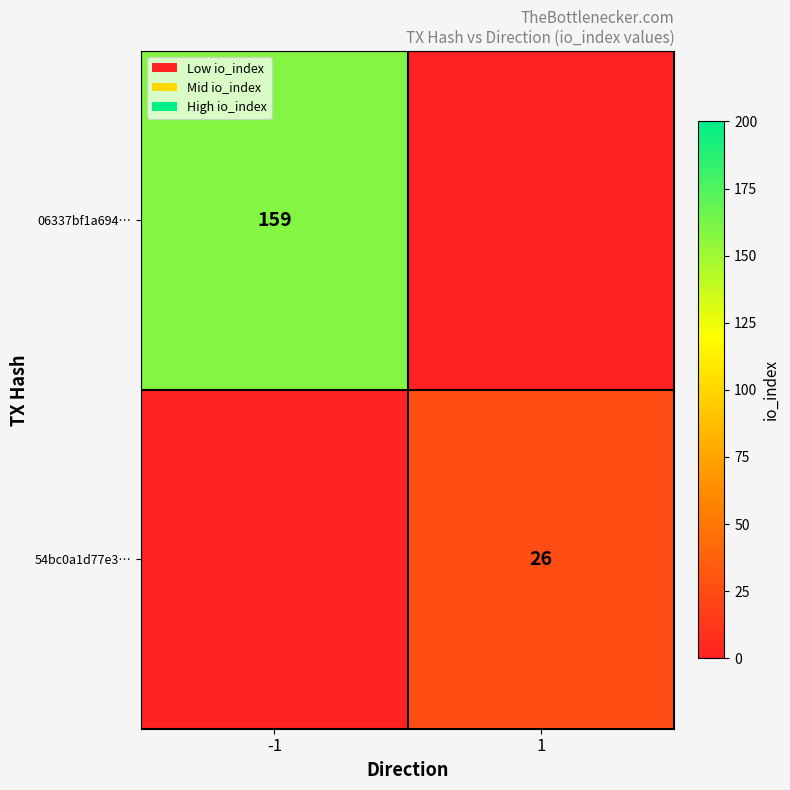

True or false: 06337bf1a694… has a value of 159 at -1.

True